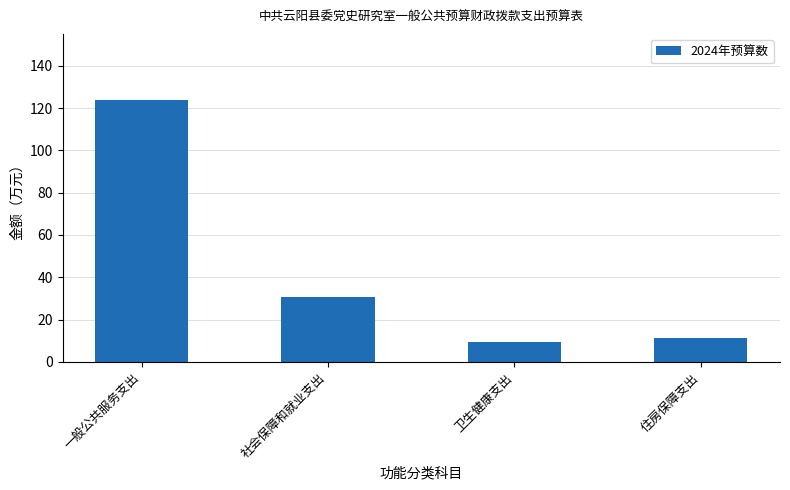

Reading left to right, transcribe all the data shown in this chart.

一般公共服务支出=124.0	社会保障和就业支出=30.5	卫生健康支出=9.5	住房保障支出=11.1